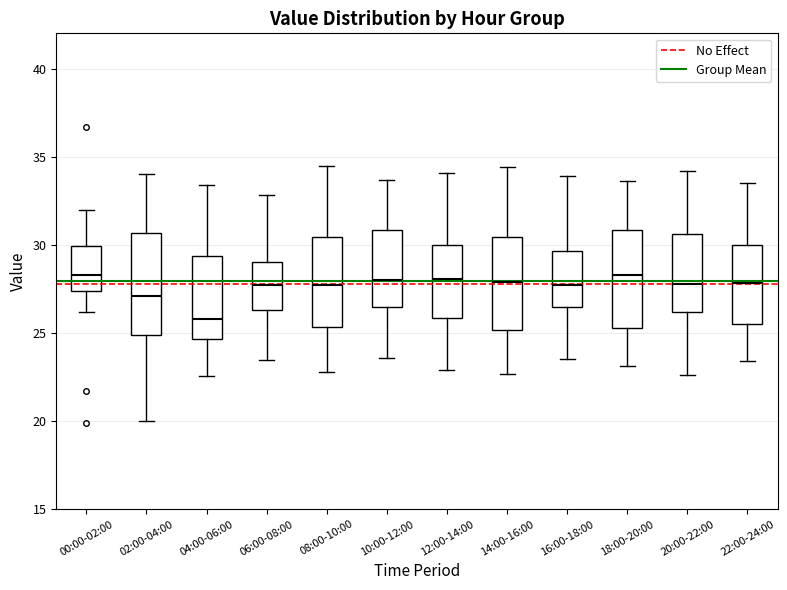

Where is the lower edge of the box for 12:00-14:00 on the y-axis? The values are not printed on the chart, so give them approximately, as read against the axis.

26.0